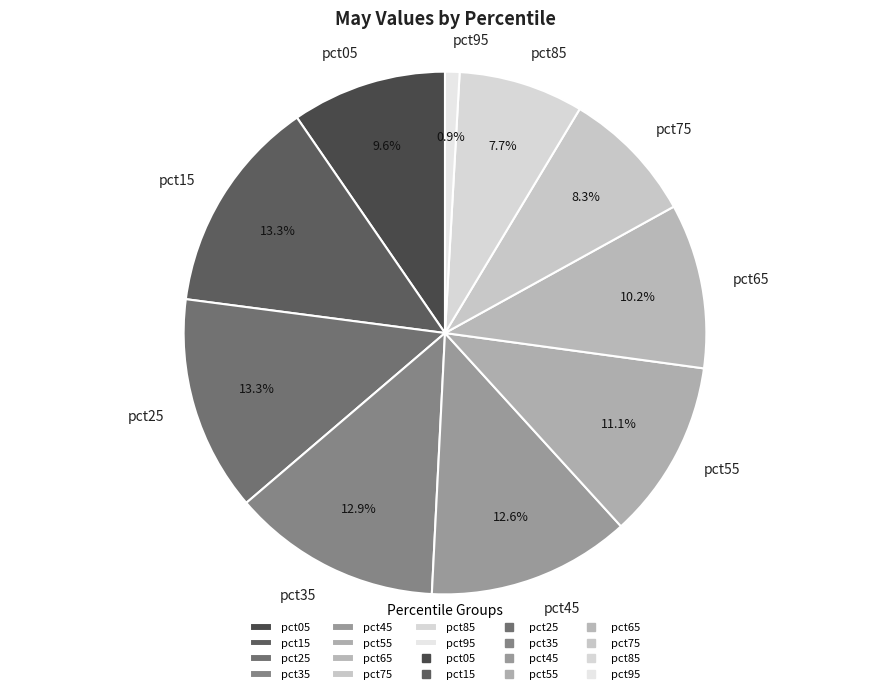

What percentage do pct65 and pct05 together represent?

19.8%